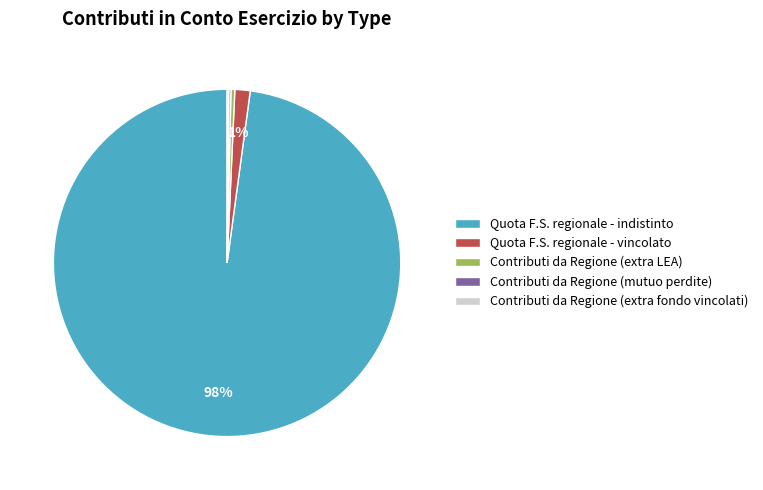

Is there a majority slice in this chart?

Yes